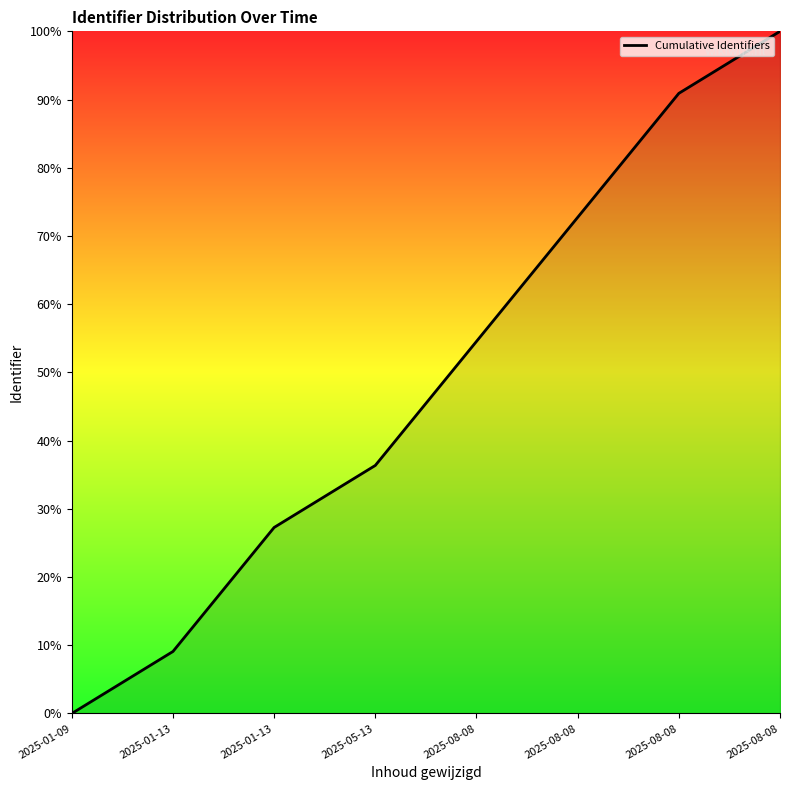

Does the chart display data point markers on the line(s)?

No